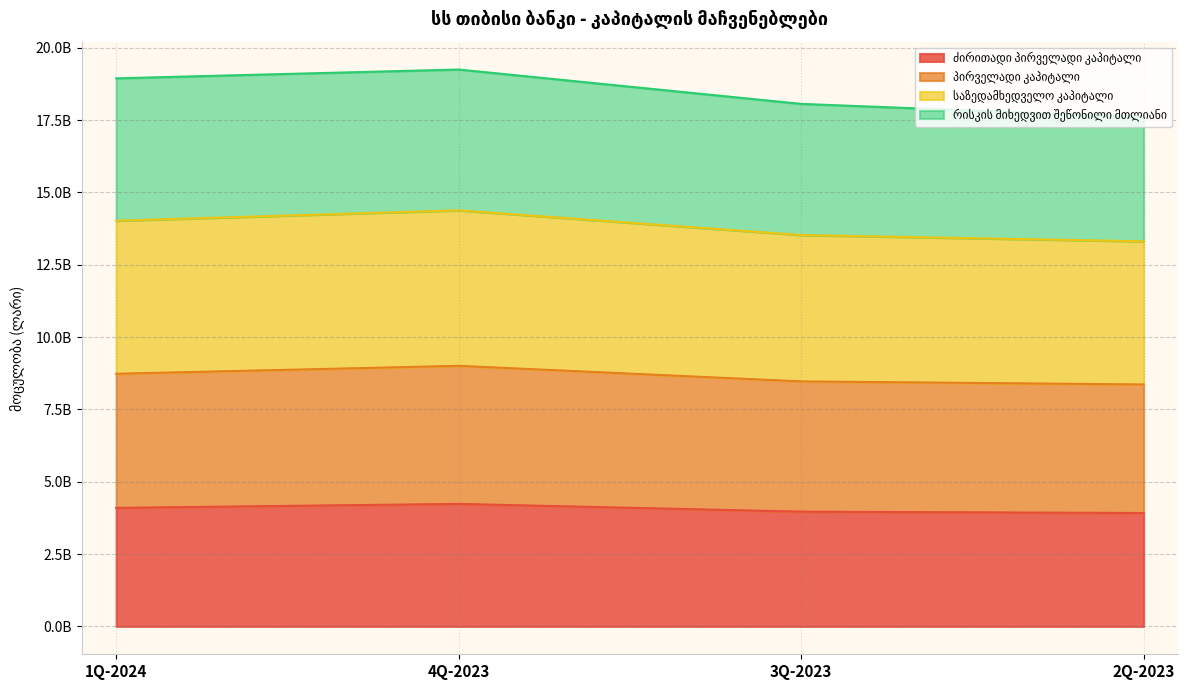

Does the chart display data point markers on the line(s)?

No